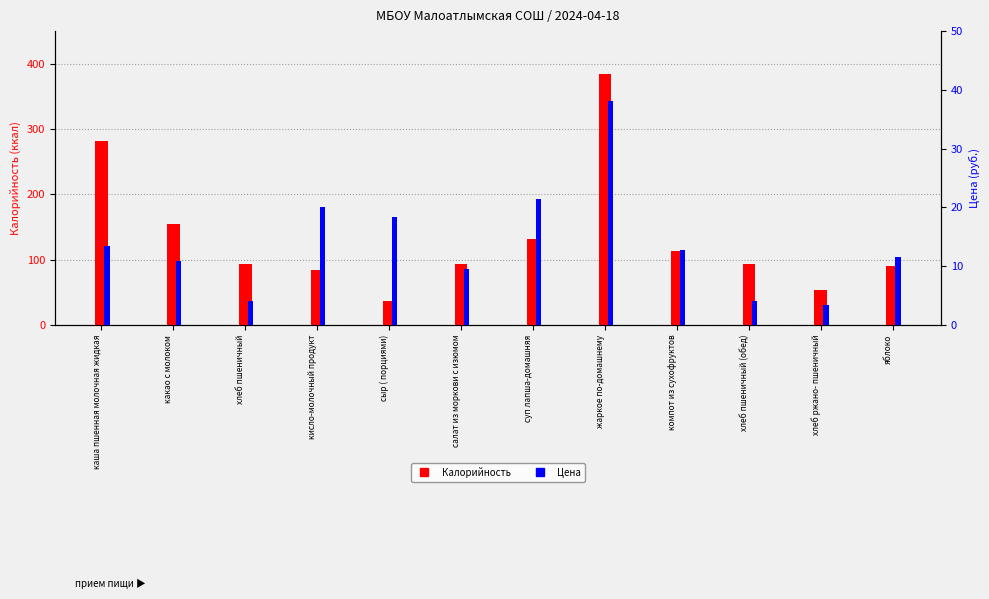

What is the label of the 12th bar from the right?

каша пшенная молочная жидкая